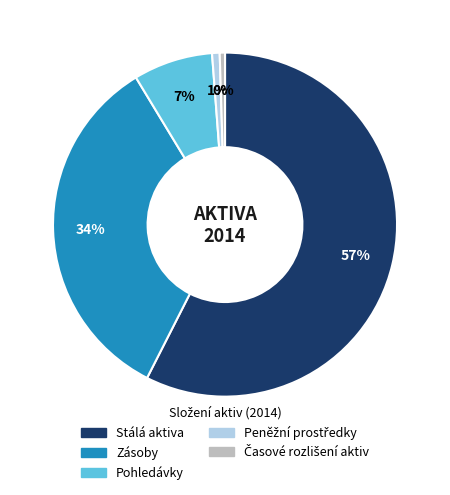

Which slice is the largest?

Stálá aktiva